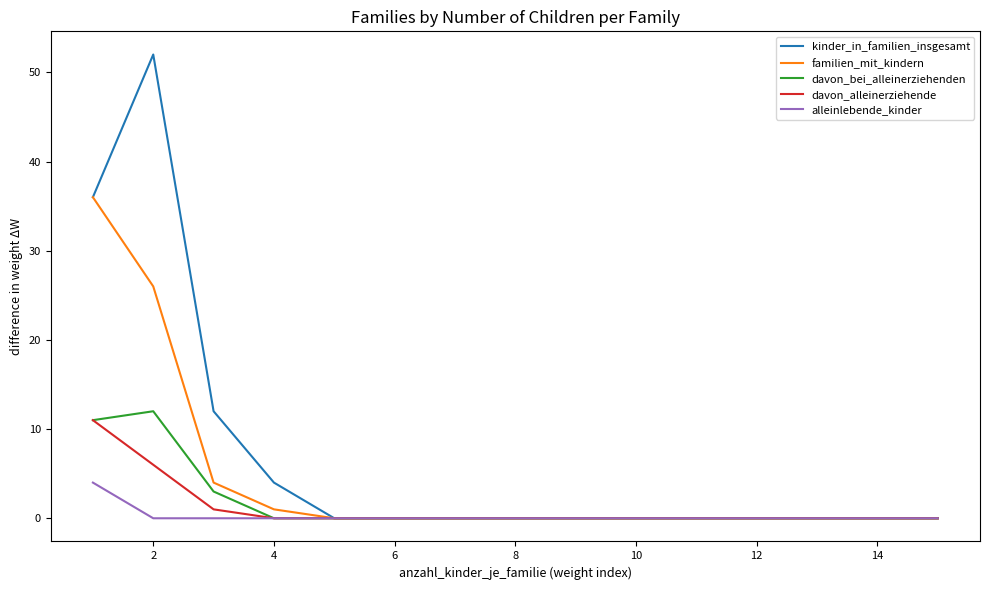

What is the difference between the maximum and minimum values in the davon_alleinerziehende series?

11